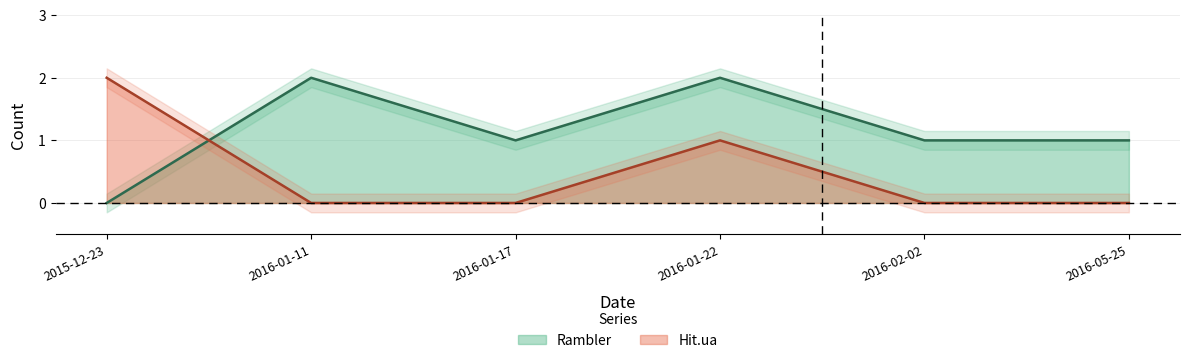

List the labels in order of Hit.ua value, smallest first.

2016-01-11, 2016-01-17, 2016-02-02, 2016-05-25, 2016-01-22, 2015-12-23